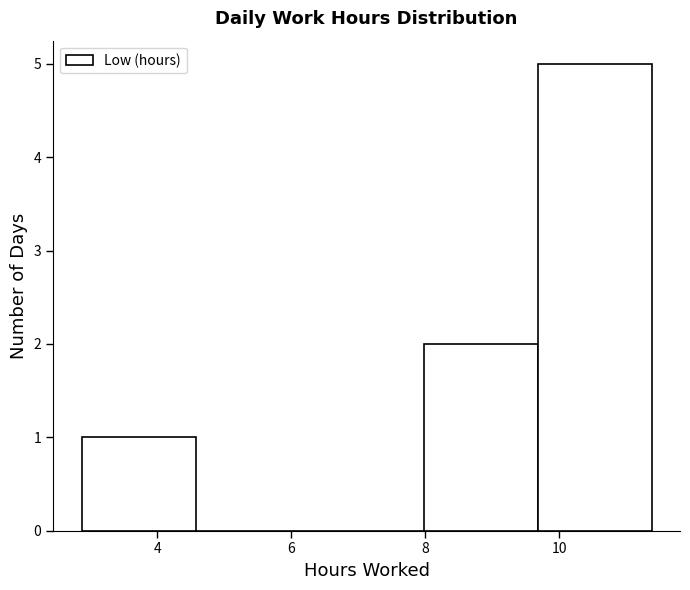

Reading left to right, transcribe this chart: for each bar, give the range it covers on the x-axis and its height. Neither the bar edges nor the heights are printed on the chart, so give them approximately, as read against the axes.

2.8 to 4.6: 1
4.6 to 6.2: 0
6.2 to 8.0: 0
8.0 to 9.6: 2
9.6 to 11.4: 5